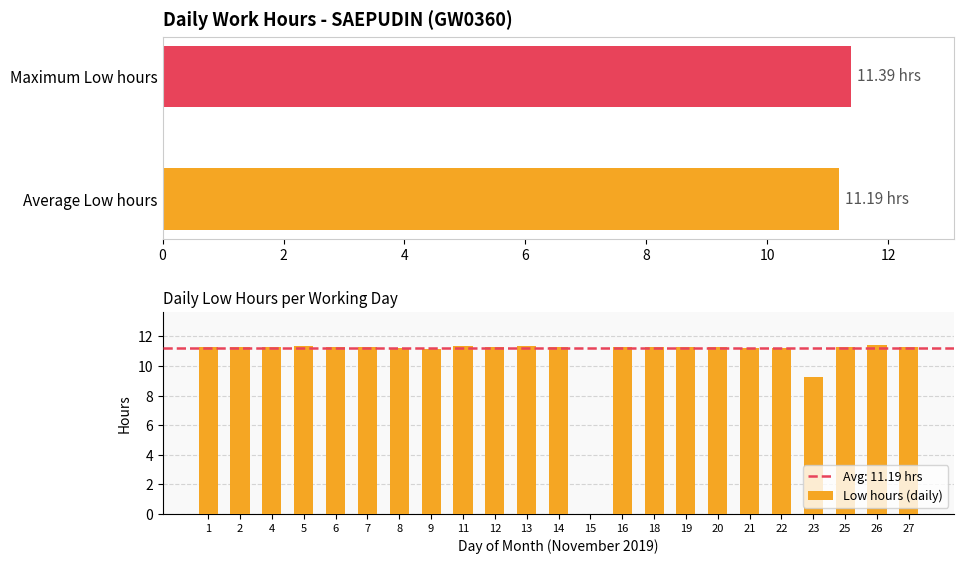

Reading left to right, what are all the values shown in this chart?

11.3	11.3	11.2	11.3	11.2	11.3	11.2	11.2	11.3	11.3	11.3	11.2	0.0	11.3	11.3	11.3	11.3	11.2	11.2	9.3	11.2	11.4	11.3